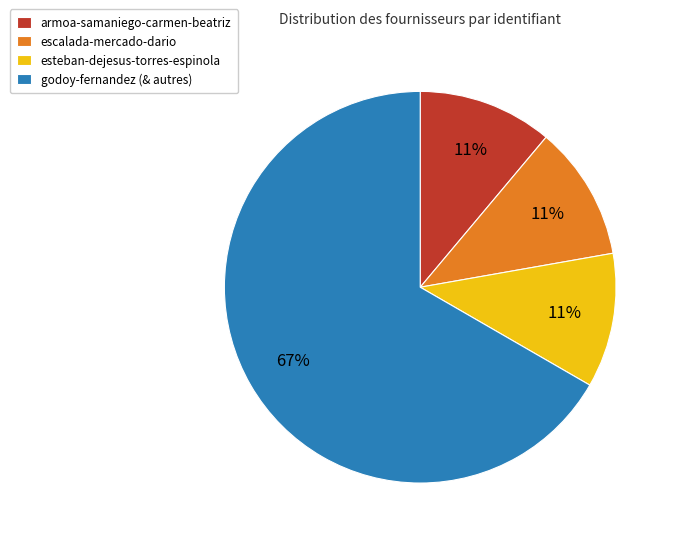

Is the sum of escalada-mercado-dario and godoy-fernandez (& autres) greater than half?

Yes